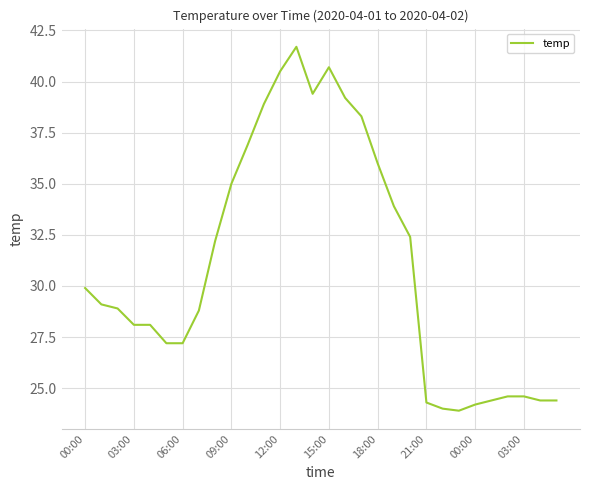

What is the greatest value displayed?

41.7